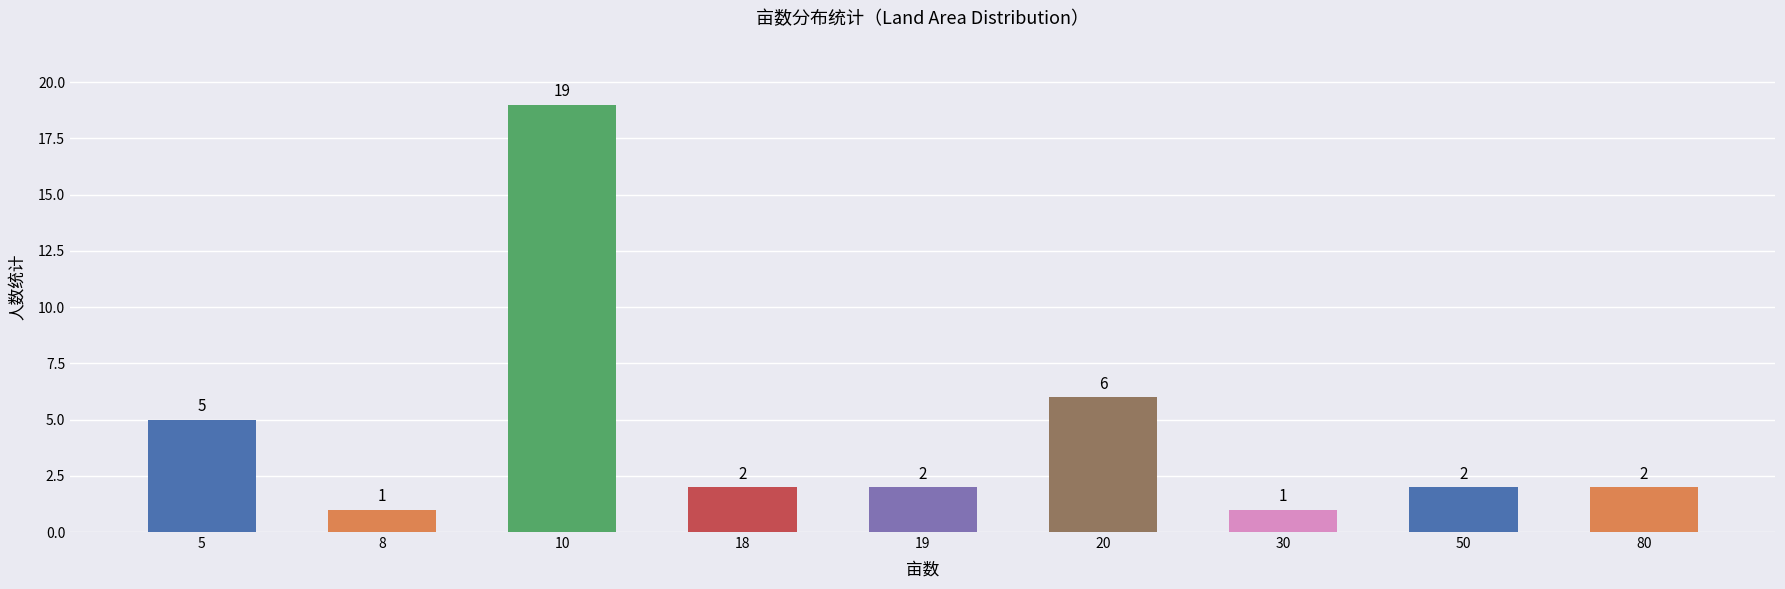

Which has a higher value, 30 or 10?

10